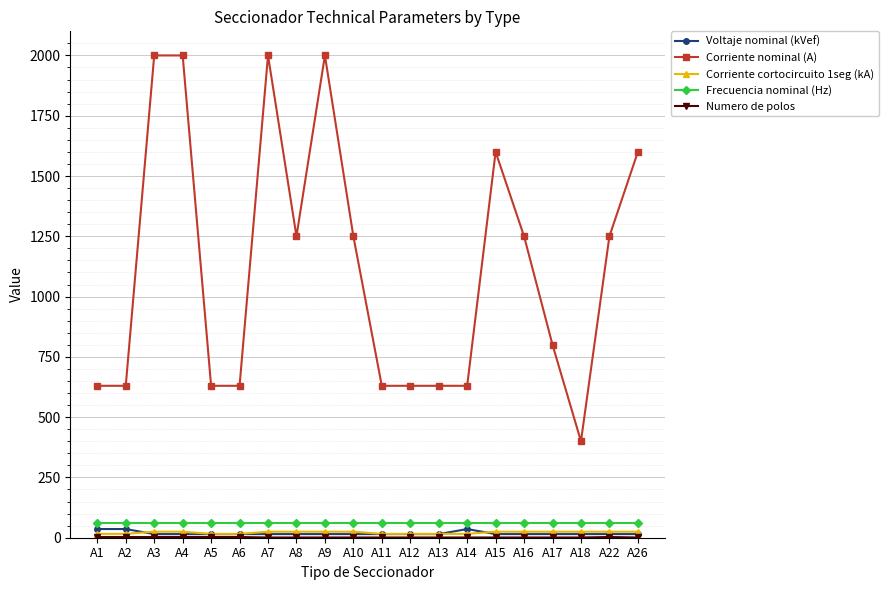

What is the difference between the highest and lowest values at A7?

1999